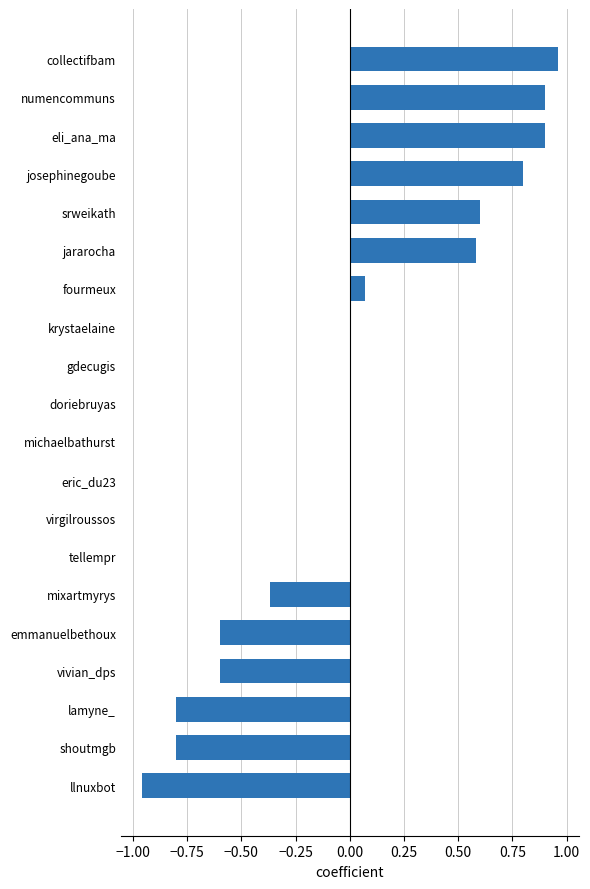

Which has a higher value, collectifbam or numencommuns?

collectifbam